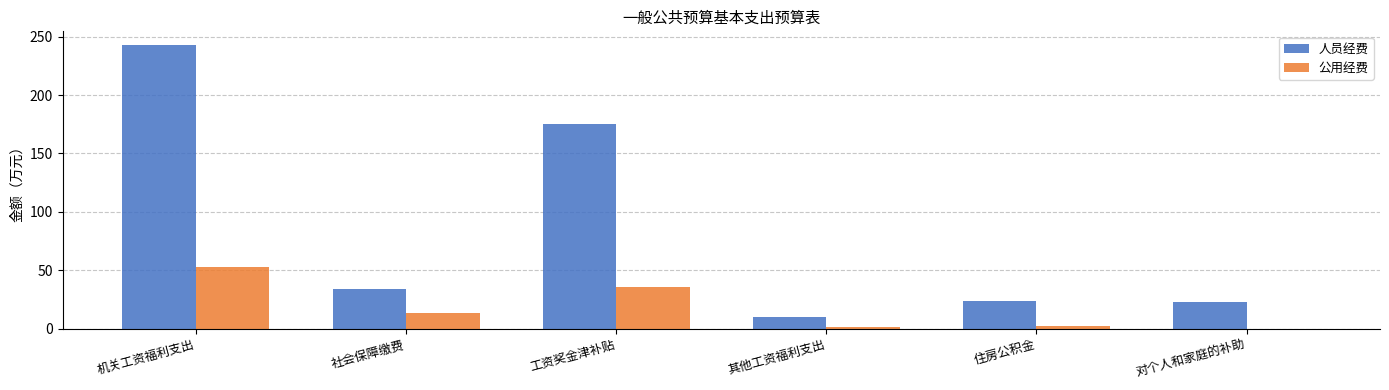

Count the number of data series in this chart.

2